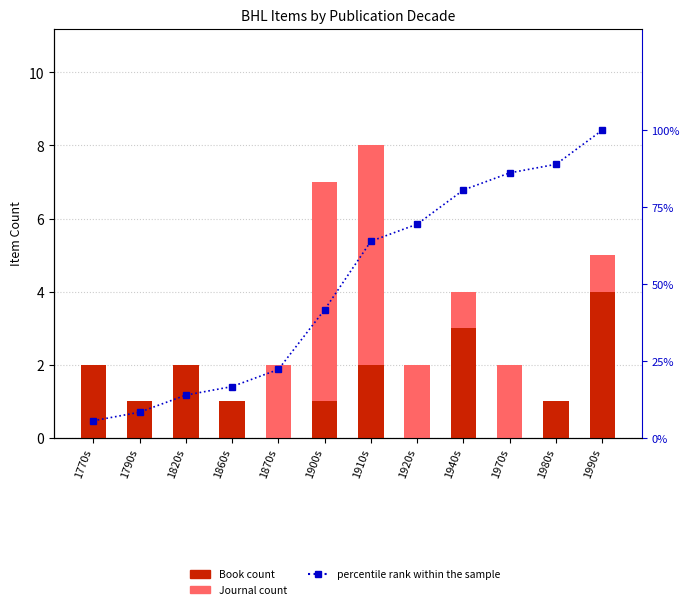

Read the percentile rank within the sample value at 1980s.

88.9